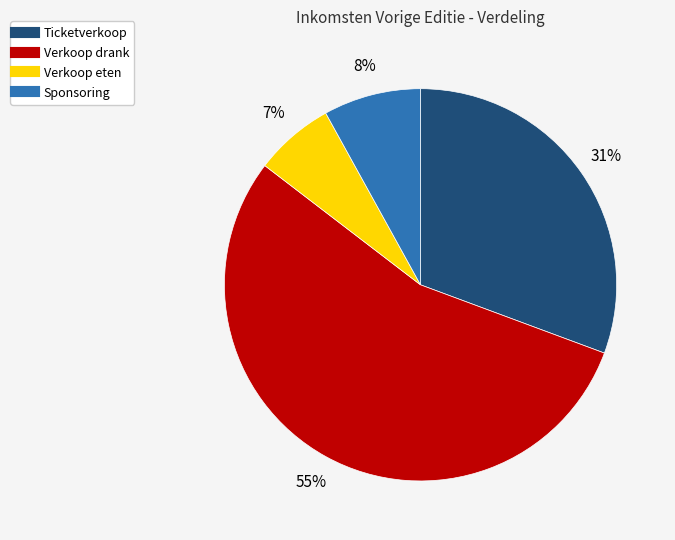

Combined, do Ticketverkoop and Sponsoring account for over 50%?

No